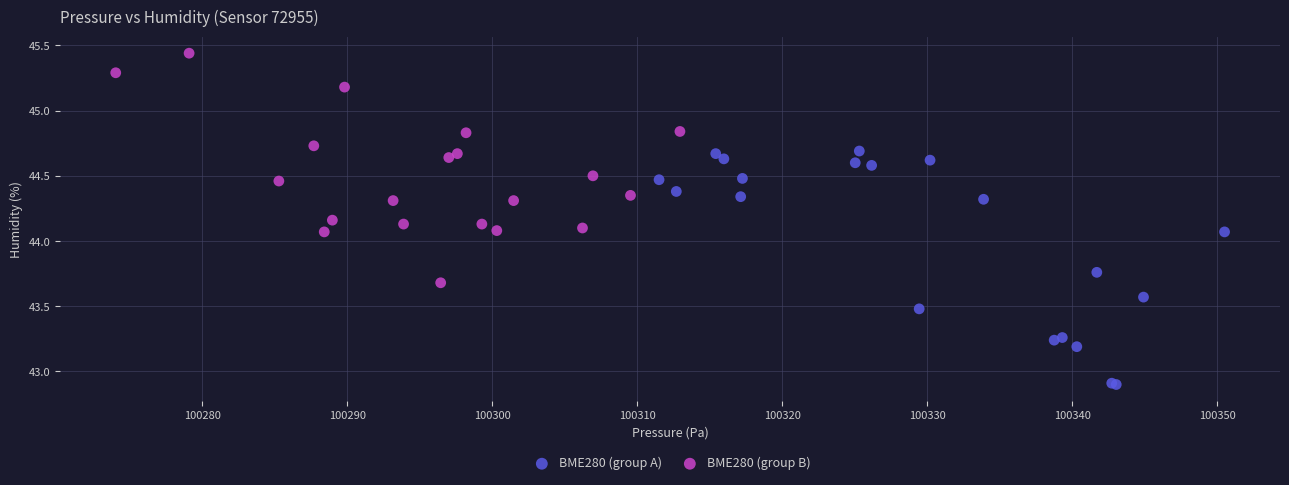

Which series reaches the maximum Y coordinate?

BME280 (group B)